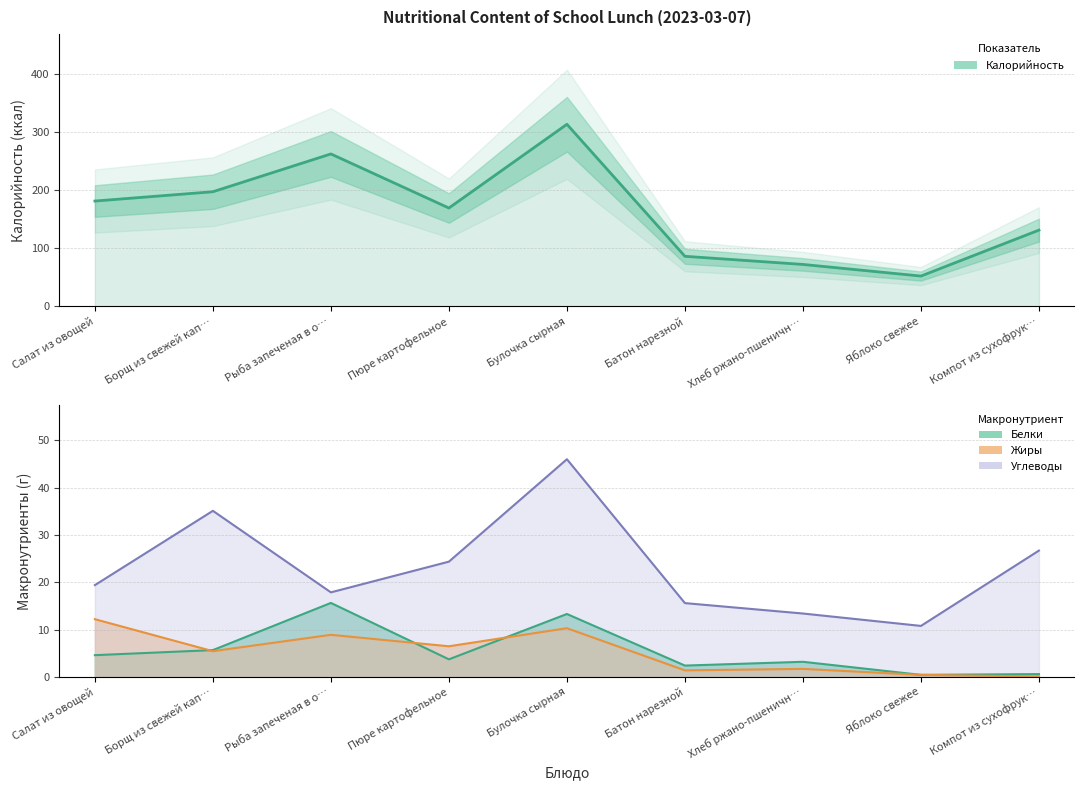

True or false: the data has more than 2 interior local peaks.

False